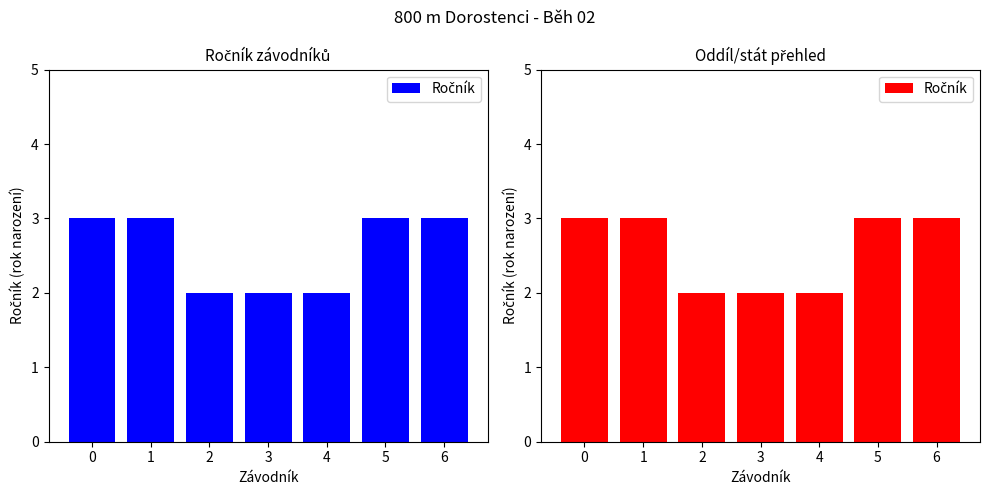

At which label is the value closest to 2?

2